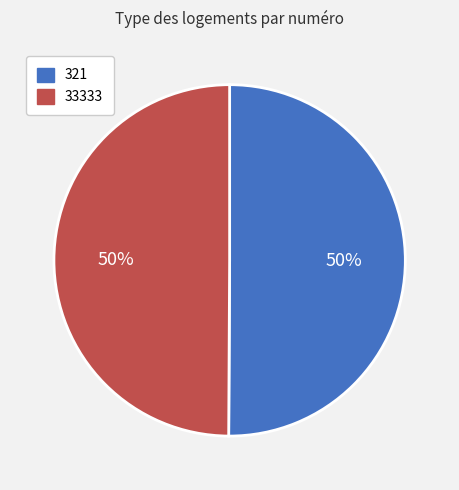

Approximately how many times larger is the value at 321 compared to 33333?

1.0